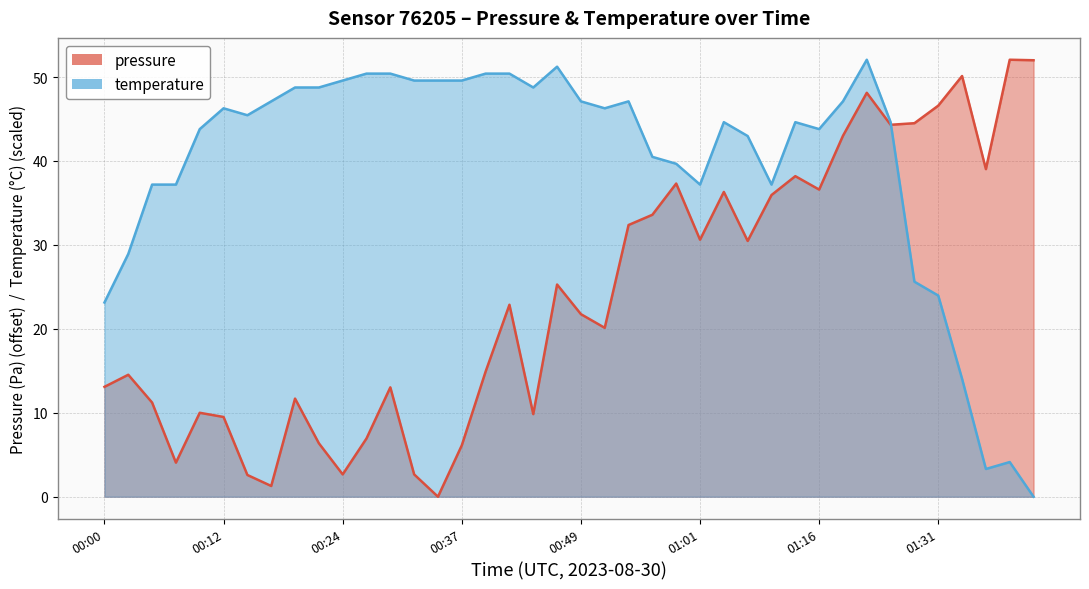

What is the label of the 19th point from the left?

00:44